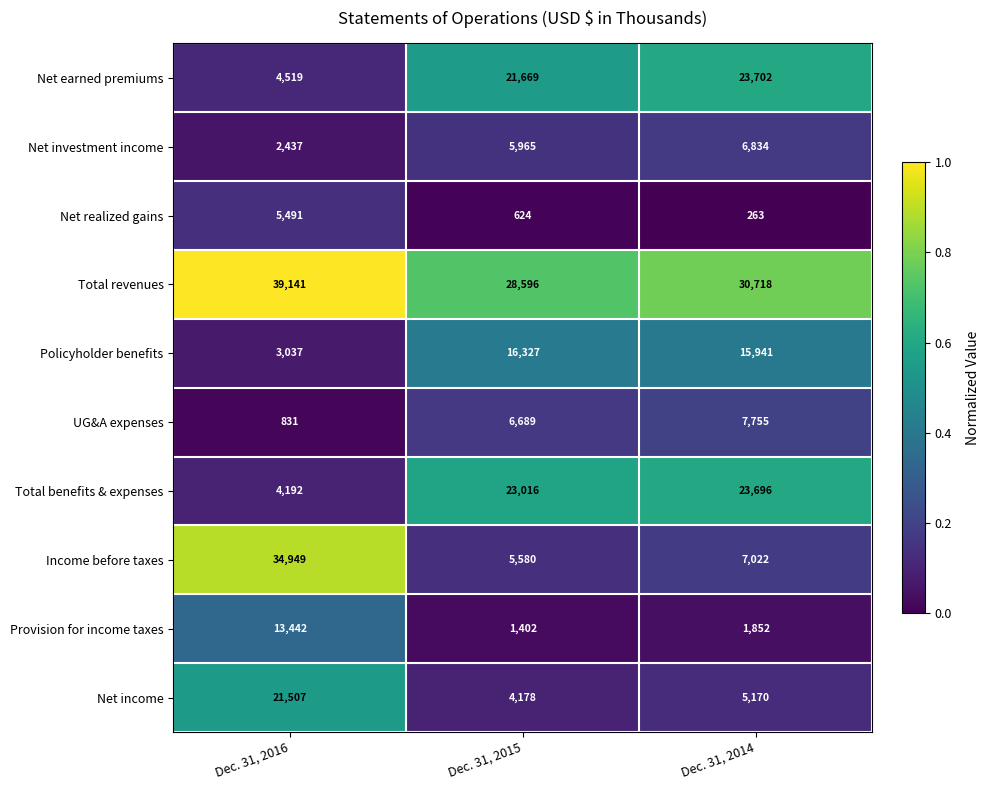

Count the number of categories in the chart.

3